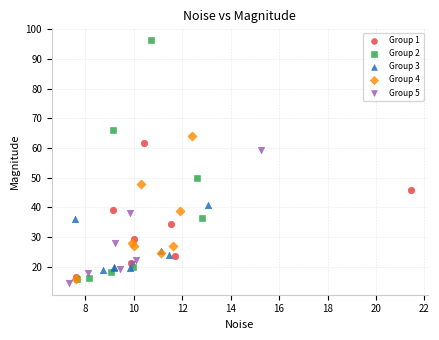

Which series has the largest Y range (max minus min)?

Group 2